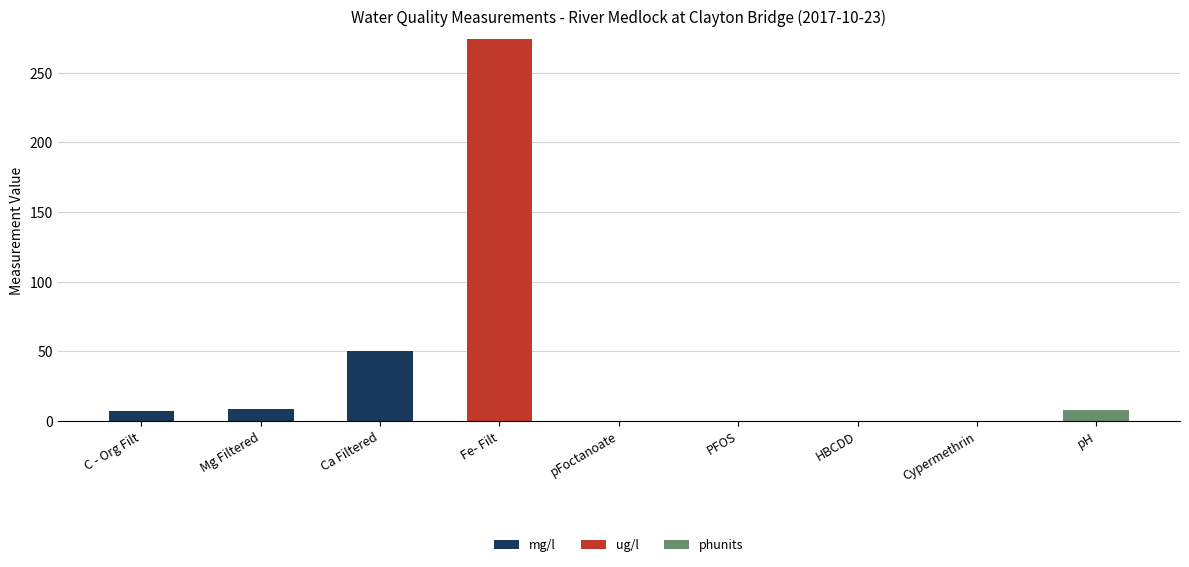

What is the maximum value for mg/l?

50.2